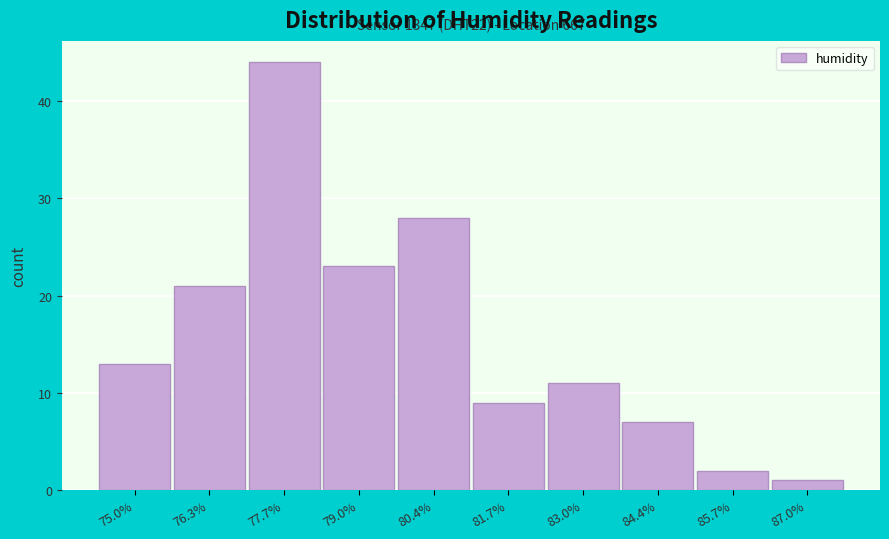

Reading left to right, extract all data points from this chart.

75.0%=13	76.3%=21	77.7%=44	79.0%=23	80.4%=28	81.7%=9	83.0%=11	84.4%=7	85.7%=2	87.0%=1